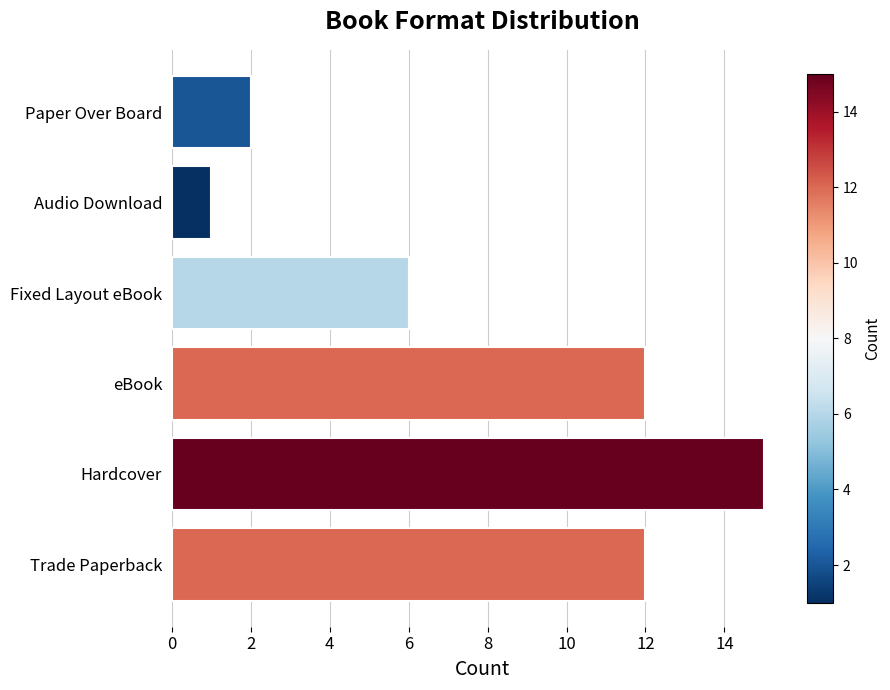

Reading bottom to top, extract all data points from this chart.

Trade Paperback=12	Hardcover=15	eBook=12	Fixed Layout eBook=6	Audio Download=1	Paper Over Board=2